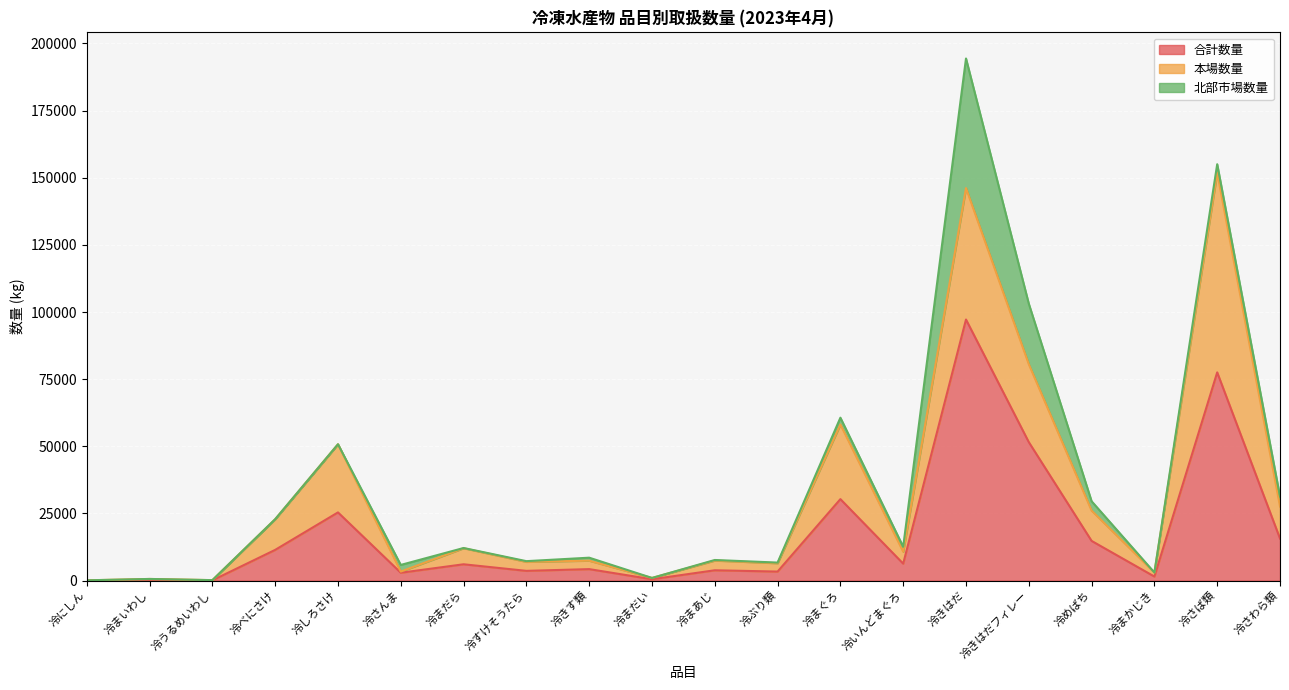

Reading right to left, list all the values displayed in this chart.

合計数量: 15657	77522	1498	14768	51549	97205	6299	30326	3348	3831	488	4260	3614	6062	2913	25380	11428	80	300	49
本場数量: 11931	74362	1498	11282	29021	48944	4445	27796	3103	3613	488	3140	3354	5982	435	25380	11420	80	300	35
北部市場数量: 3726	3160	0	3486	22528	48261	1854	2530	245	218	0	1120	260	80	2478	0	8	0	0	14